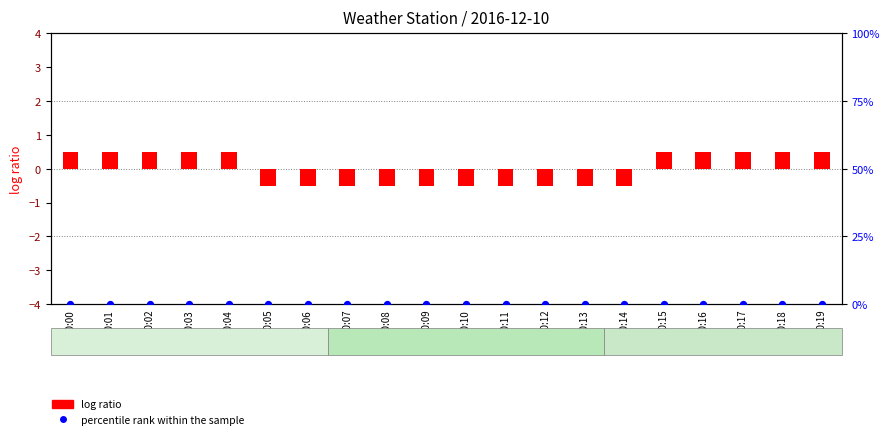

Which series reaches the maximum Y coordinate?

log ratio